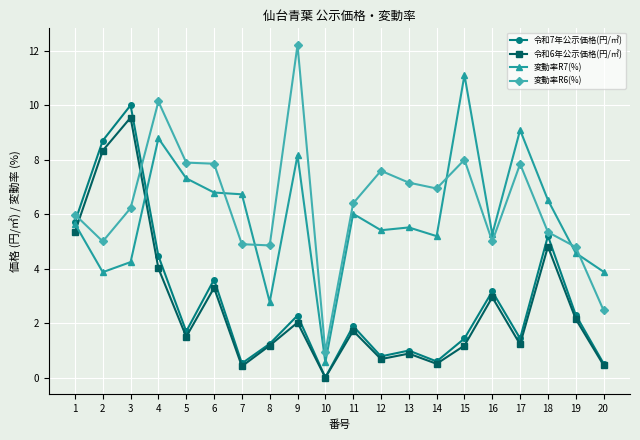

Is the value of 変動率R7(%) at 10 greater than the value of 変動率R6(%) at 17?

No